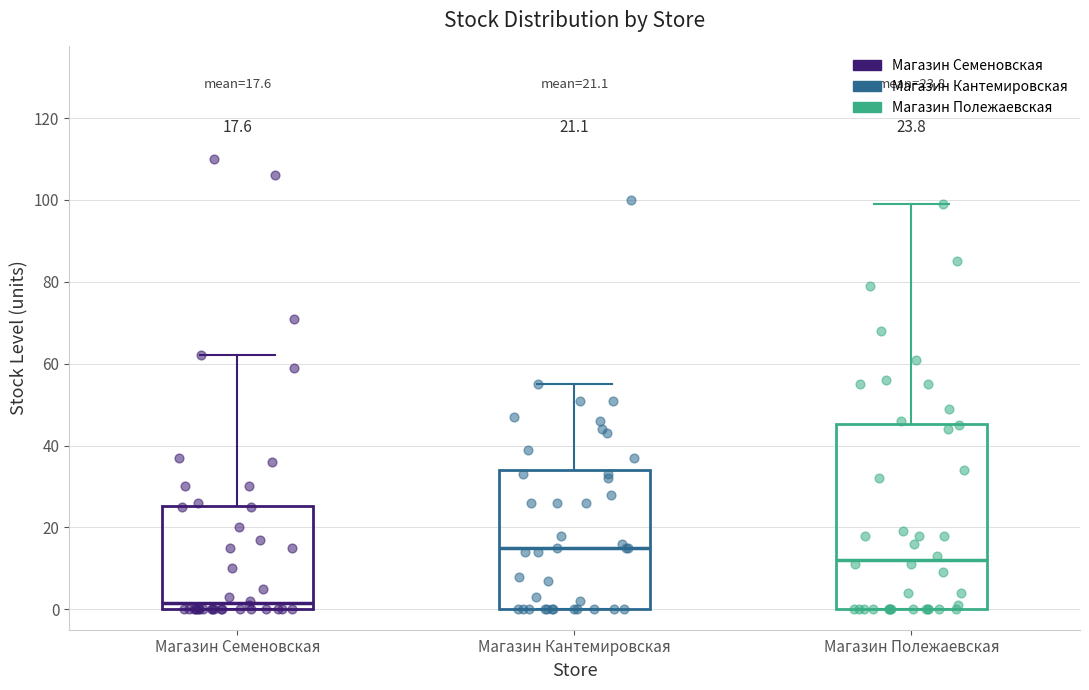

Comparing the boxes themselves (not the whiskers), which one is the tallest?

Магазин Полежаевская